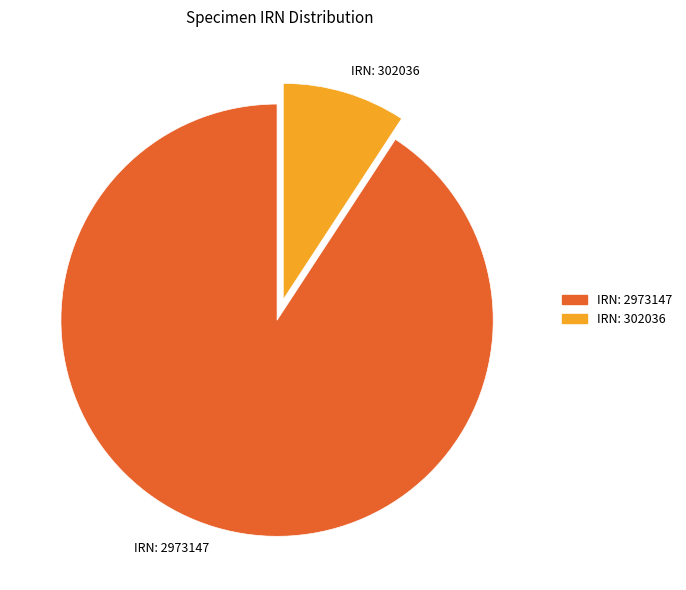

Between IRN: 2973147 and IRN: 302036, which is larger?

IRN: 2973147